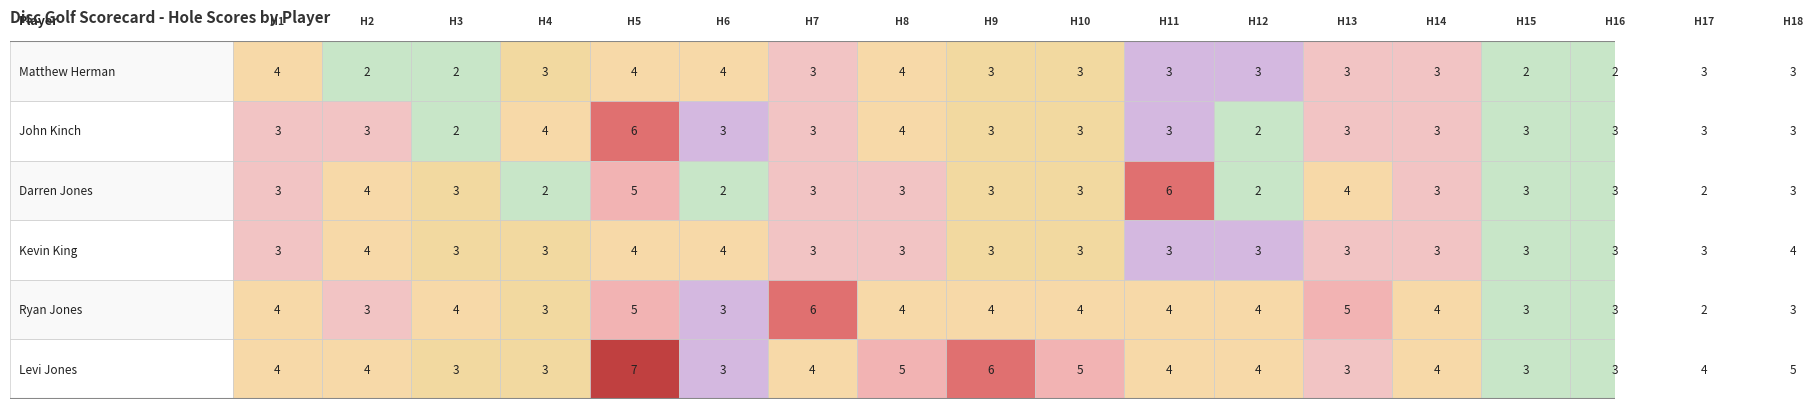

Which has a higher value, Darren Jones or Kevin King?

Kevin King